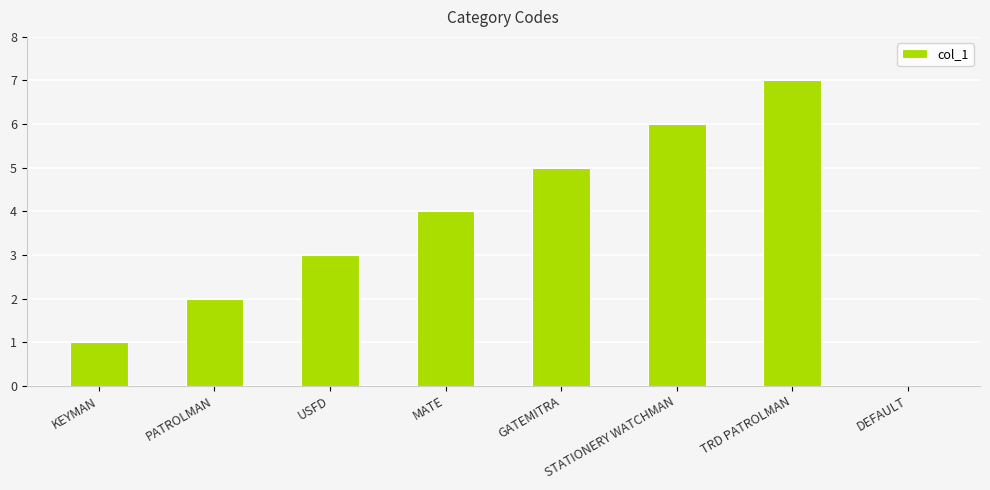

The chart shows a value of 2 at PATROLMAN. True or false?

True